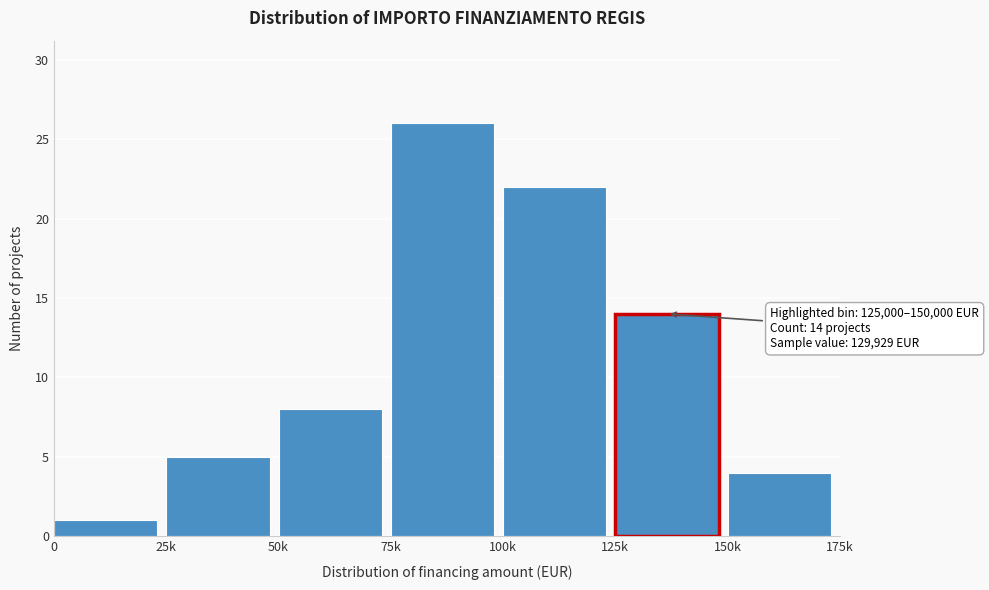

Reading right to left, list all the values displayed in this chart.

150k=4	125k=14	100k=22	75k=26	50k=8	25k=5	0=1